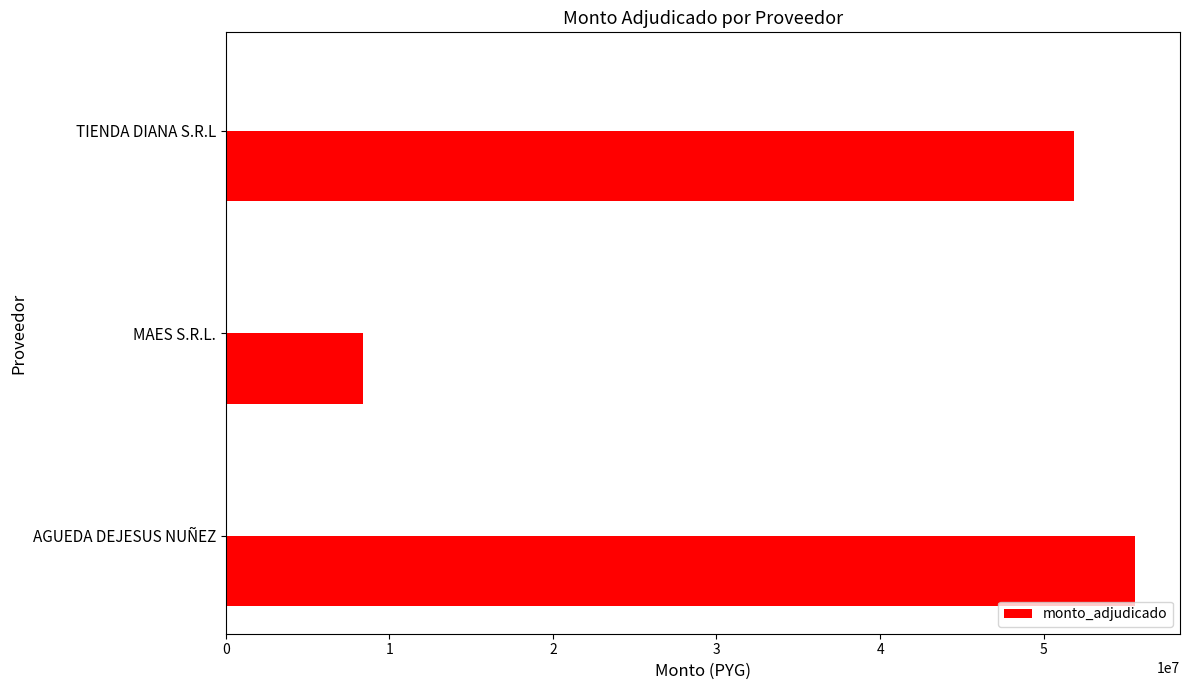

What is the sum of all monto_adjudicado values?

115814200